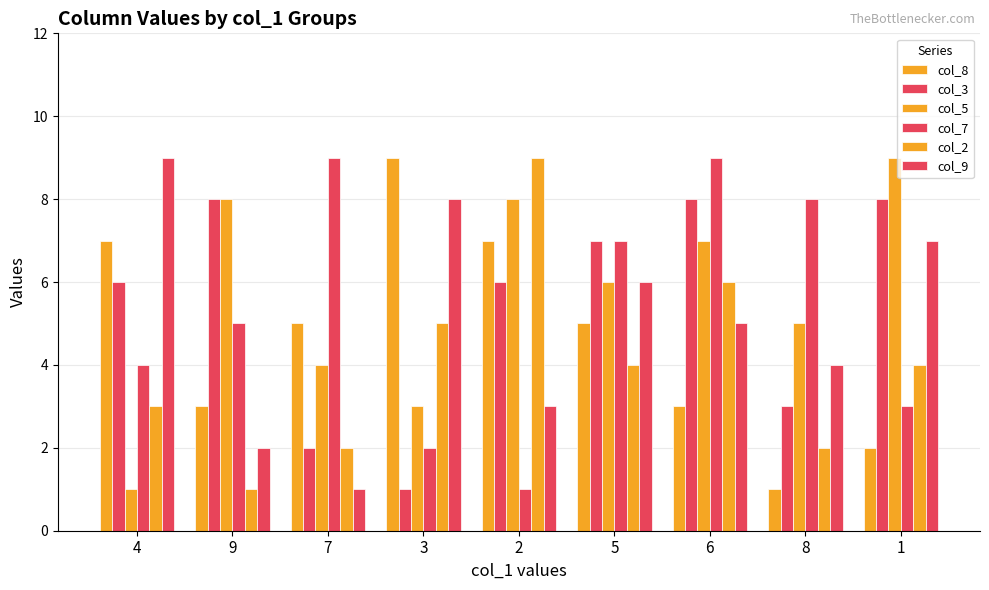

What is the difference between the maximum and minimum values in the col_7 series?

8